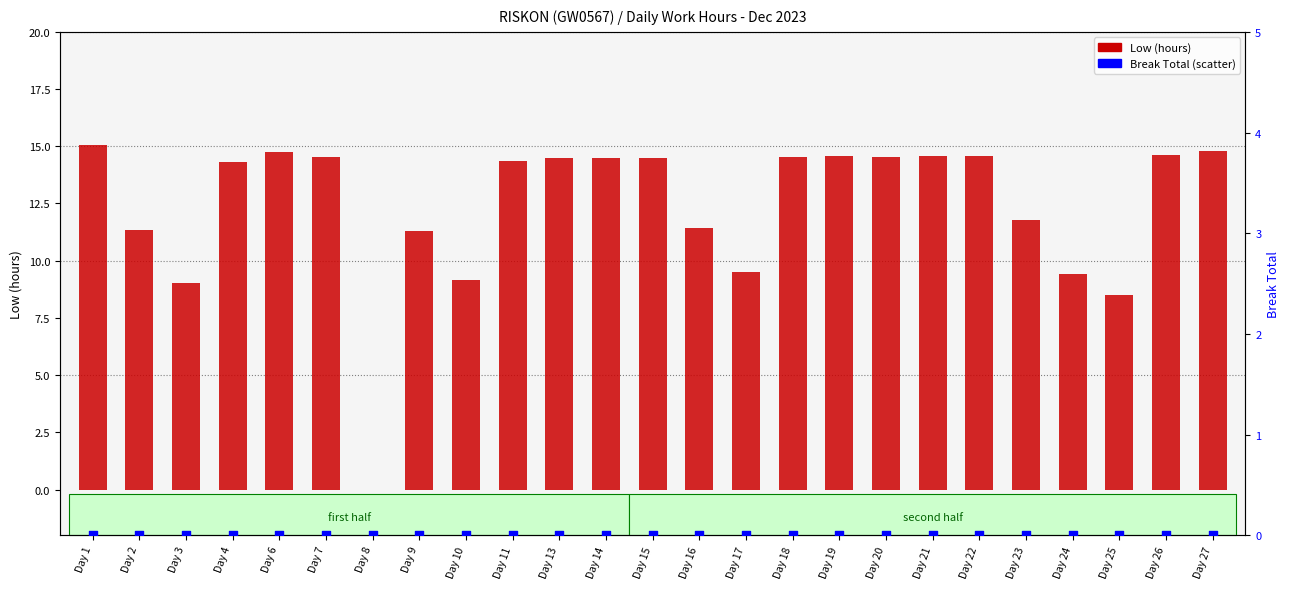

Which series contains the highest Y value?

Low (hours)